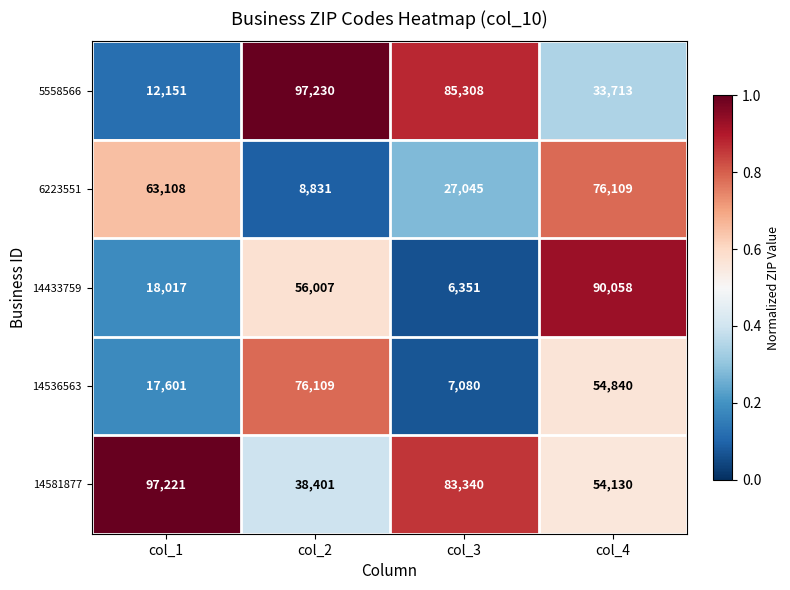

At which category is the sum across all series the highest?

col_4